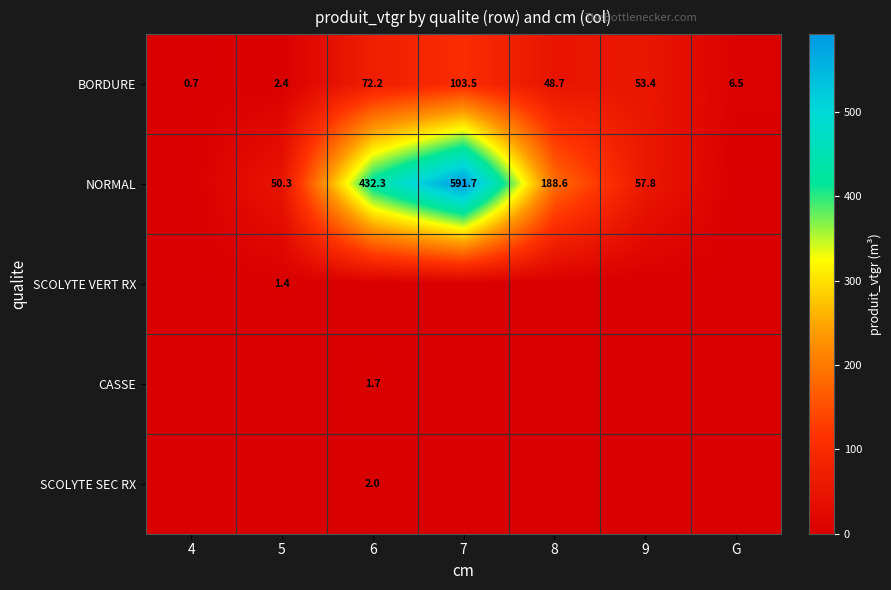

The value of BORDURE at 7 is 47.5. True or false?

False